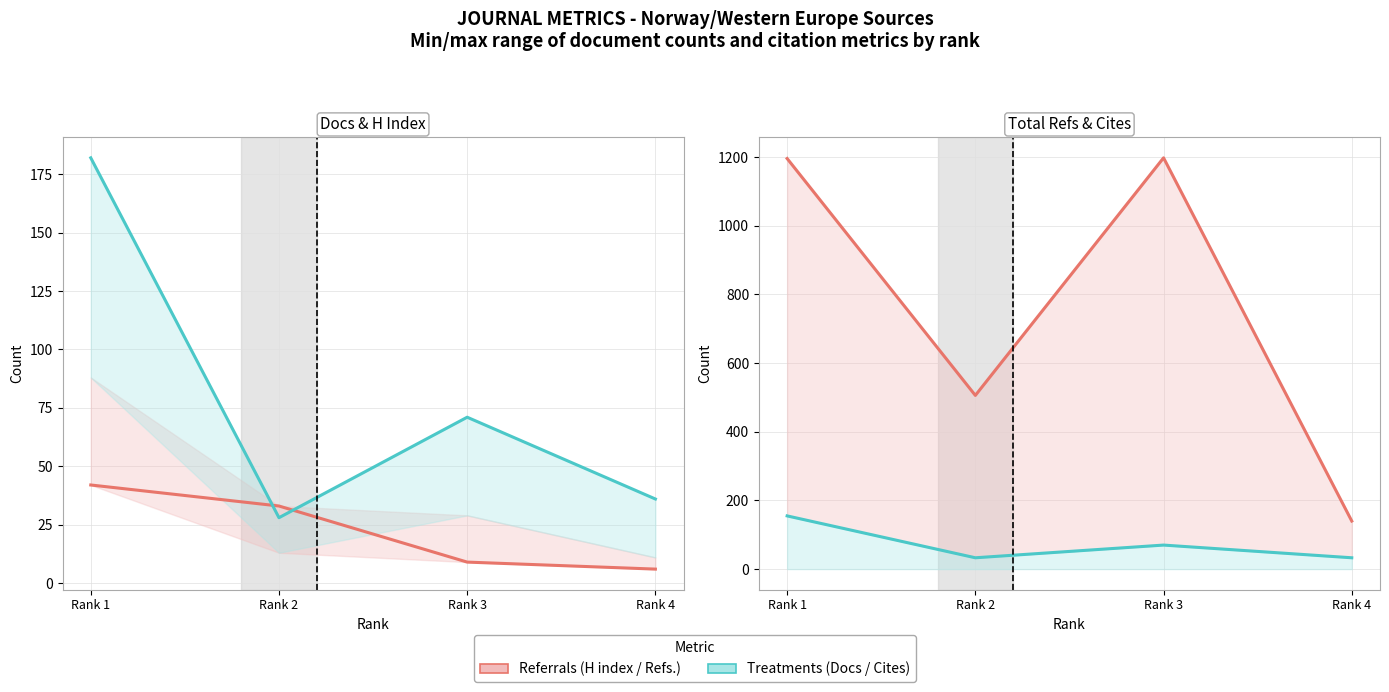

What value does the Total Cites (3years) series have at Rank 2, to the nearest 50?

50